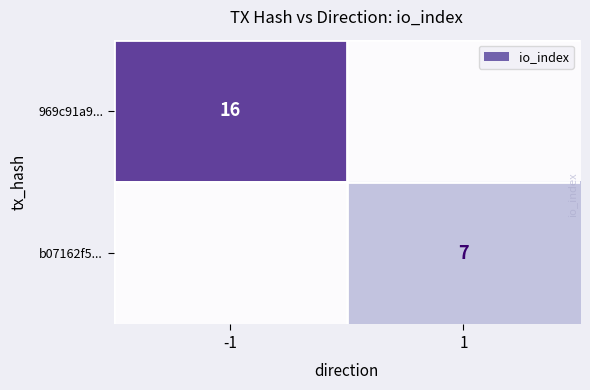

The b07162f5... series shows 4 at 1. True or false?

False